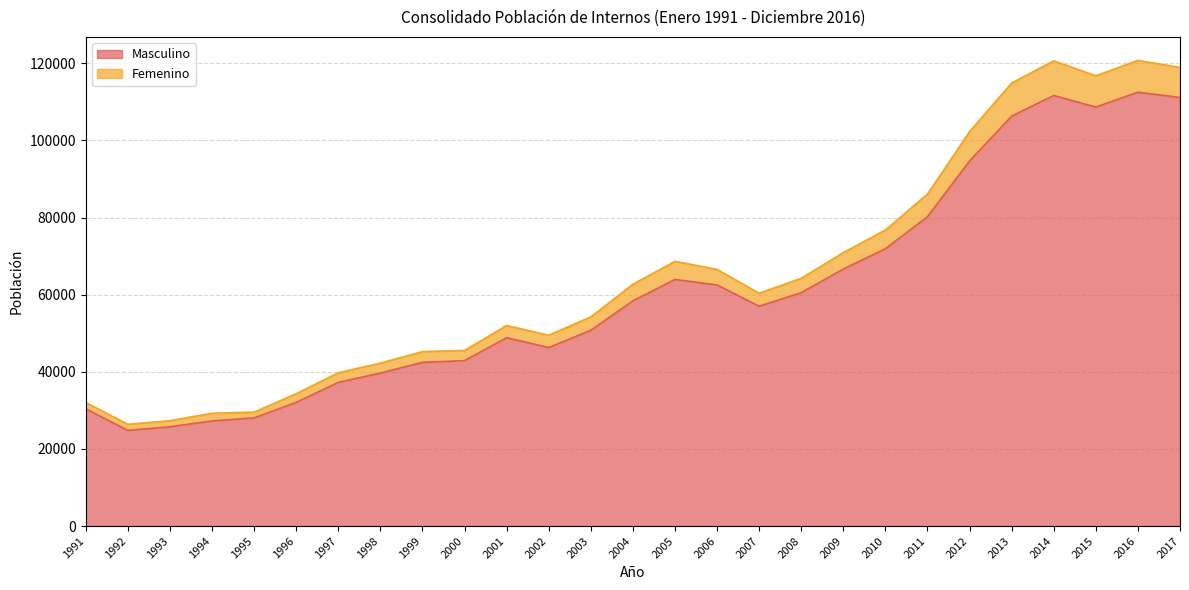

What is the maximum value for Masculino?

112496.0